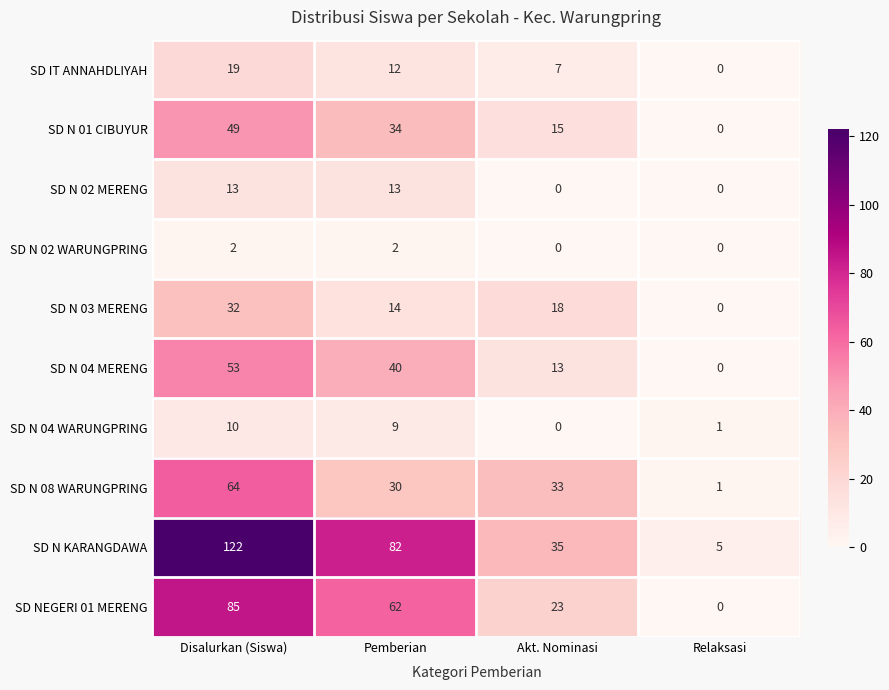

What is the spread (max minus min) of values at Akt. Nominasi?

35